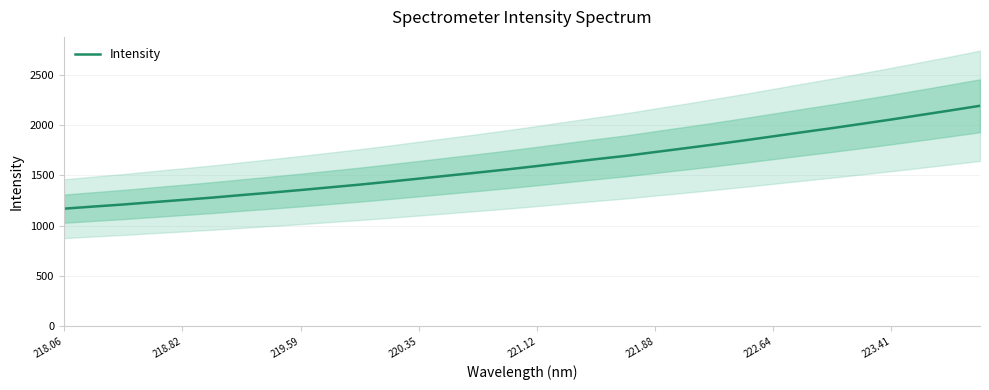

The value of Intensity at 222.64 is 1886.7. True or false?

True